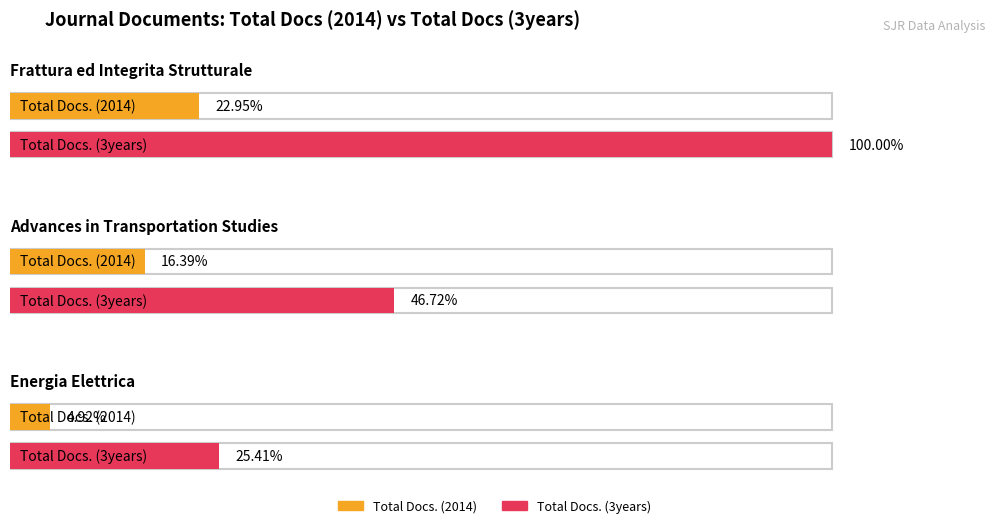

The value of Total Docs. (3years) at Advances in Transportation Studies is 27. True or false?

False